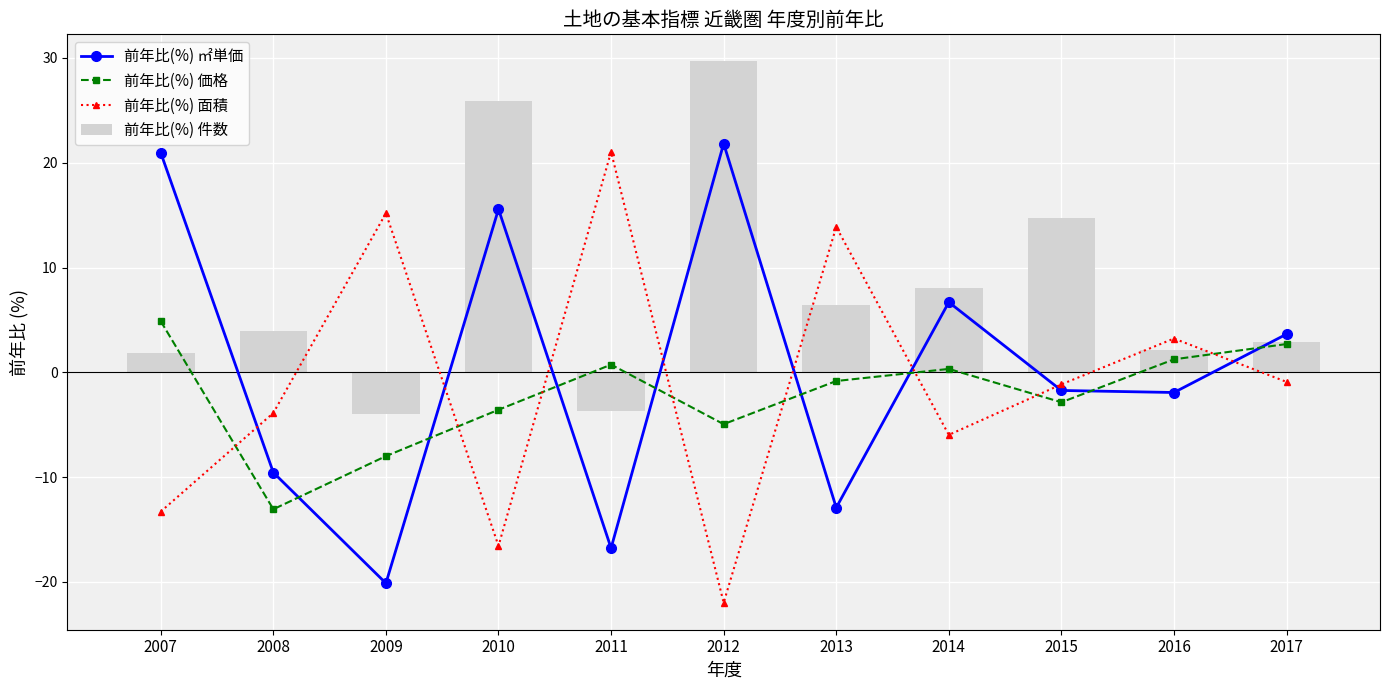

How many data points in 前年比(%) 面積 are above -1?

5